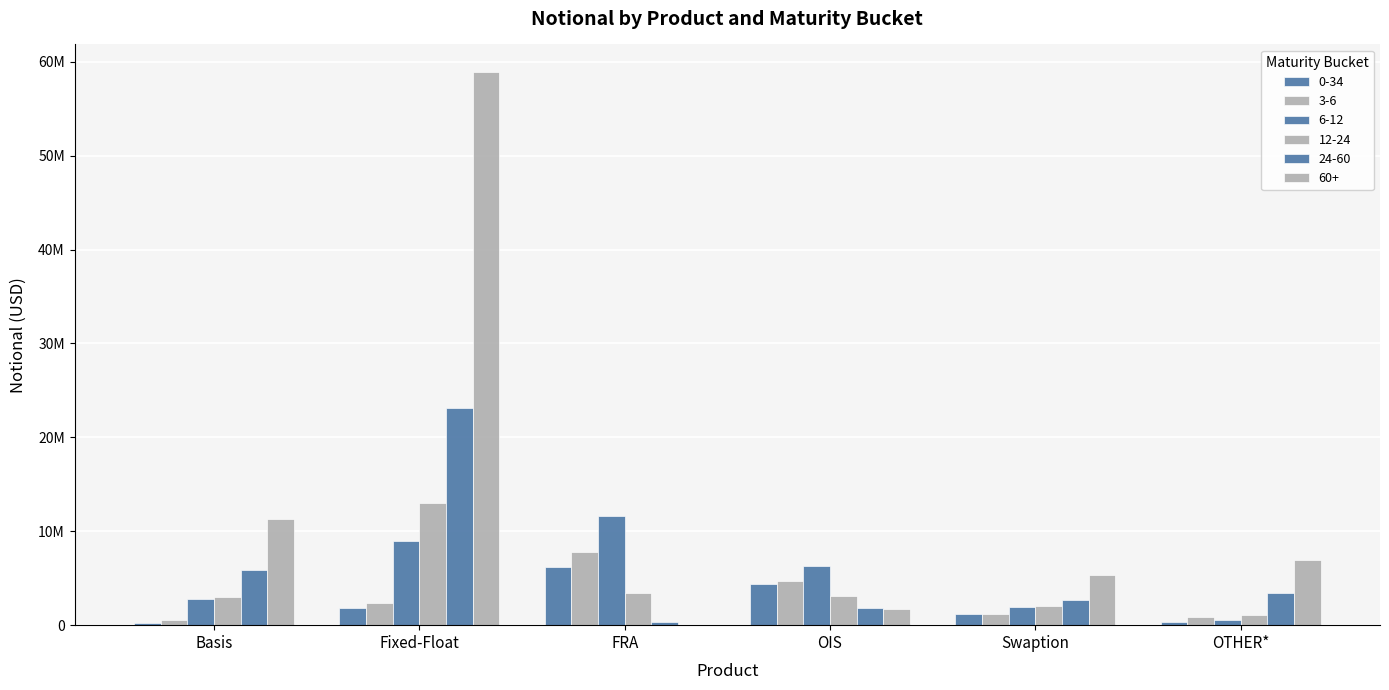

What is the difference between the 0-34 values at OTHER* and FRA?

5843786